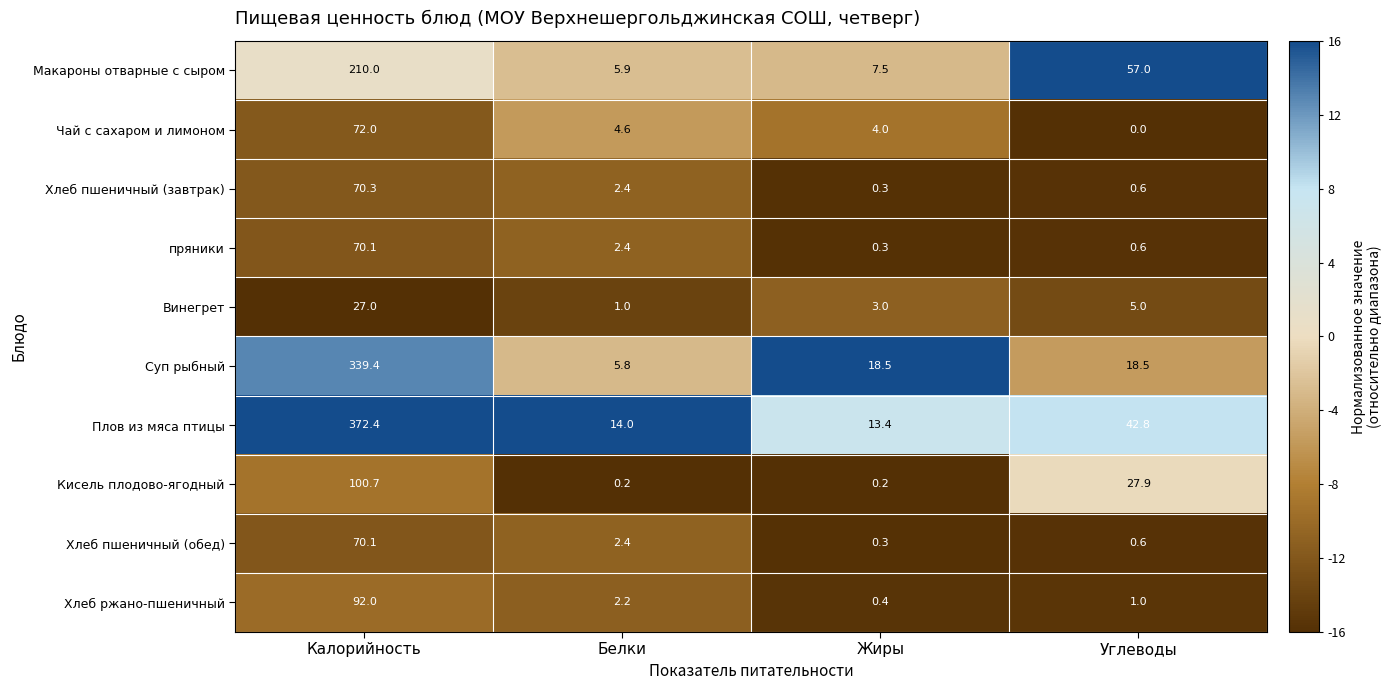

Rank the categories by Хлеб пшеничный (обед) value from highest to lowest.

Калорийность, Белки, Углеводы, Жиры